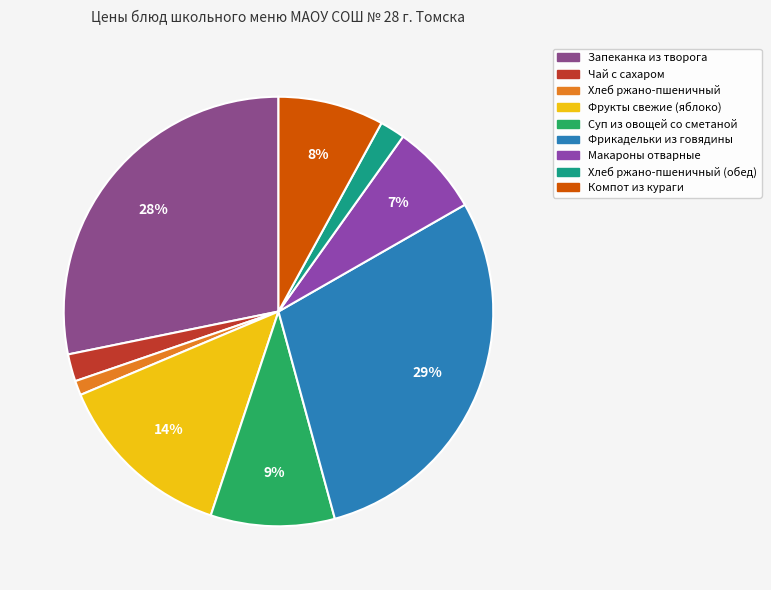

Count the number of slices in the pie.

9